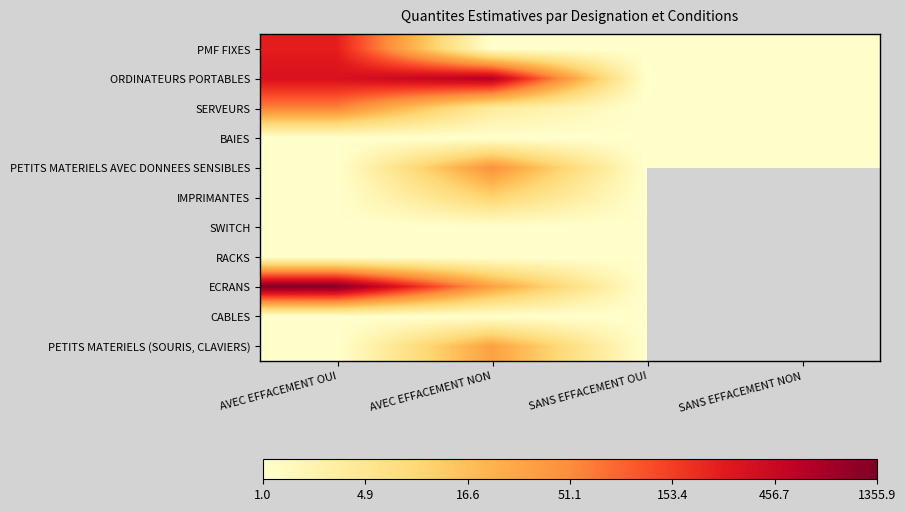

At which label does RACKS reach its minimum?

AVEC EFFACEMENT OUI